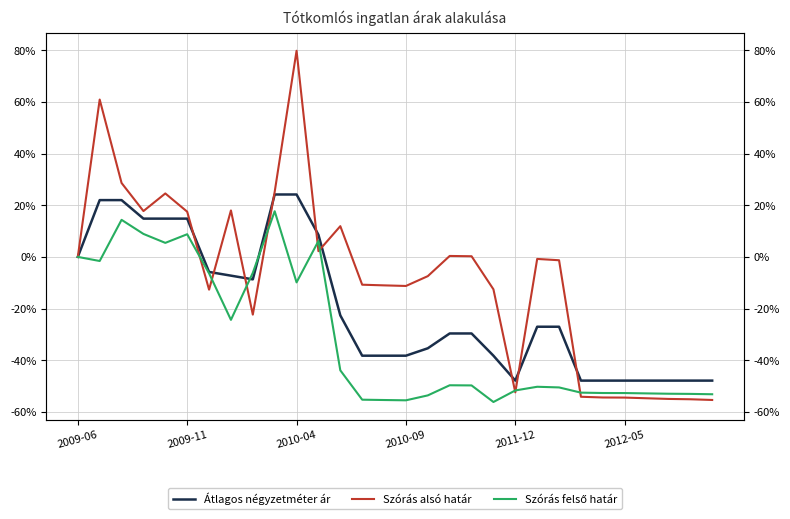

Reading right to left, transcribe all the data shown in this chart.

Átlagos négyzetméter ár: -47.9	-47.9	-47.9	-47.9	-47.9	-47.9	-47.9	-27.0	-27.0	-47.9	-38.2	-29.6	-29.6	-35.4	-38.2	-38.2	-38.2	-22.6	8.6	24.2	24.2	-8.7	-7.3	-5.8	14.8	14.8	14.8	22.0	22.0	0.0
Szórás alsó határ: -55.4	-55.1	-55.0	-54.7	-54.4	-54.4	-54.1	-1.3	-0.8	-52.4	-12.5	0.3	0.4	-7.4	-11.2	-11.0	-10.8	11.9	2.2	79.8	25.2	-22.3	18.0	-12.7	17.5	24.6	17.7	28.6	60.9	0.0
Szórás felső határ: -53.1	-53.0	-52.9	-52.8	-52.7	-52.7	-52.5	-50.5	-50.3	-51.7	-56.1	-49.7	-49.7	-53.6	-55.5	-55.4	-55.3	-43.9	6.2	-9.9	17.7	-6.2	-24.4	-6.4	8.8	5.4	8.9	14.3	-1.6	0.0